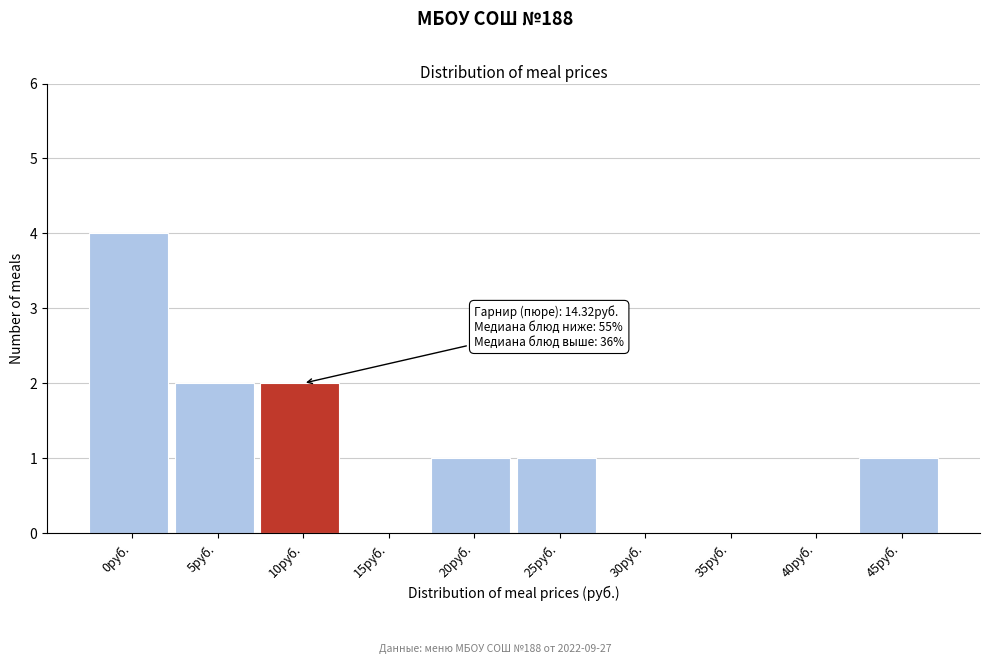

Reading right to left, what are all the values shown in this chart?

45руб.=1	40руб.=0	35руб.=0	30руб.=0	25руб.=1	20руб.=1	15руб.=0	10руб.=2	5руб.=2	0руб.=4